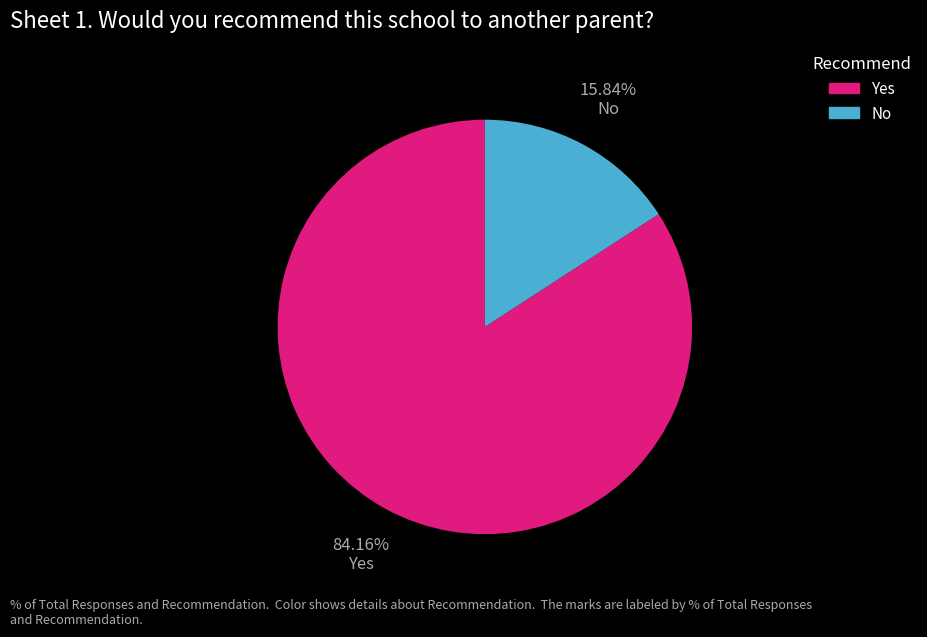

Between No and Yes, which is larger?

Yes